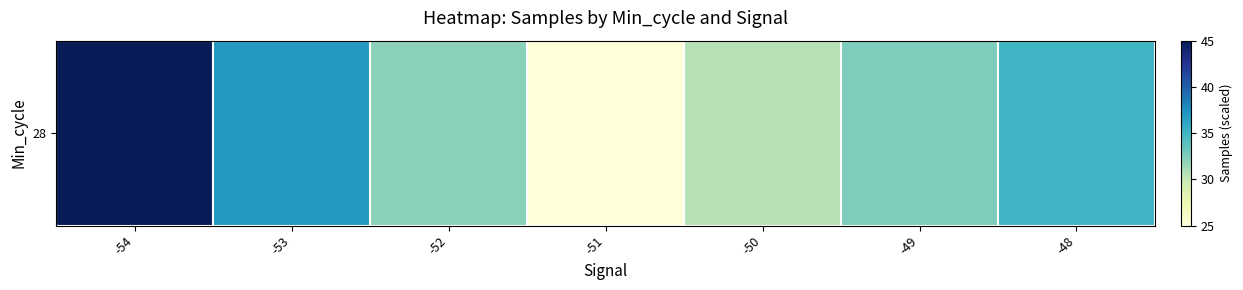

Where is the data nearest to the value 34?

-48